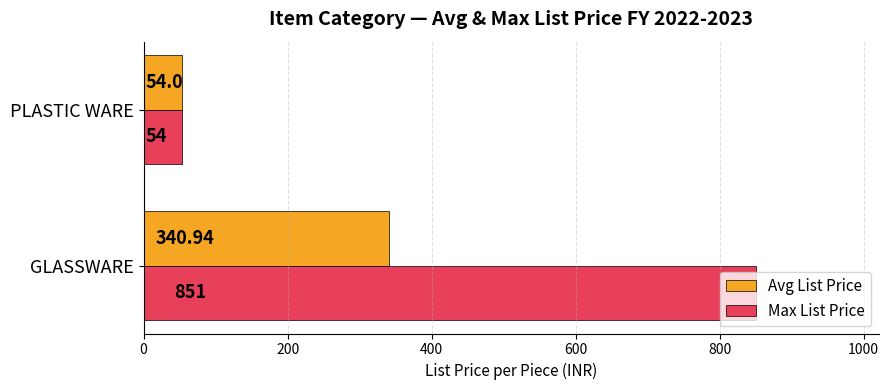

At how many categories does at least one series exceed 541?

1